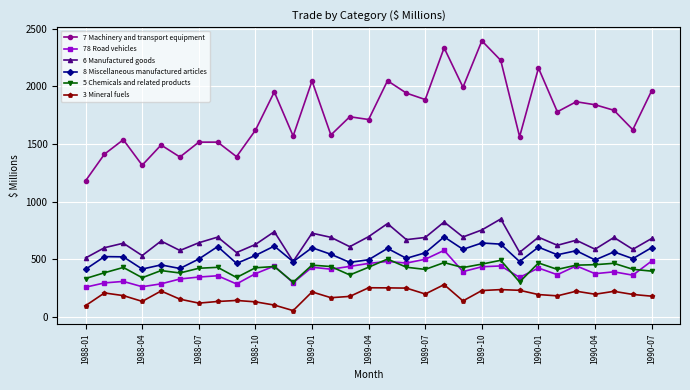

What is the value of the 8 Miscellaneous manufactured articles point at the 8th from the left?

611